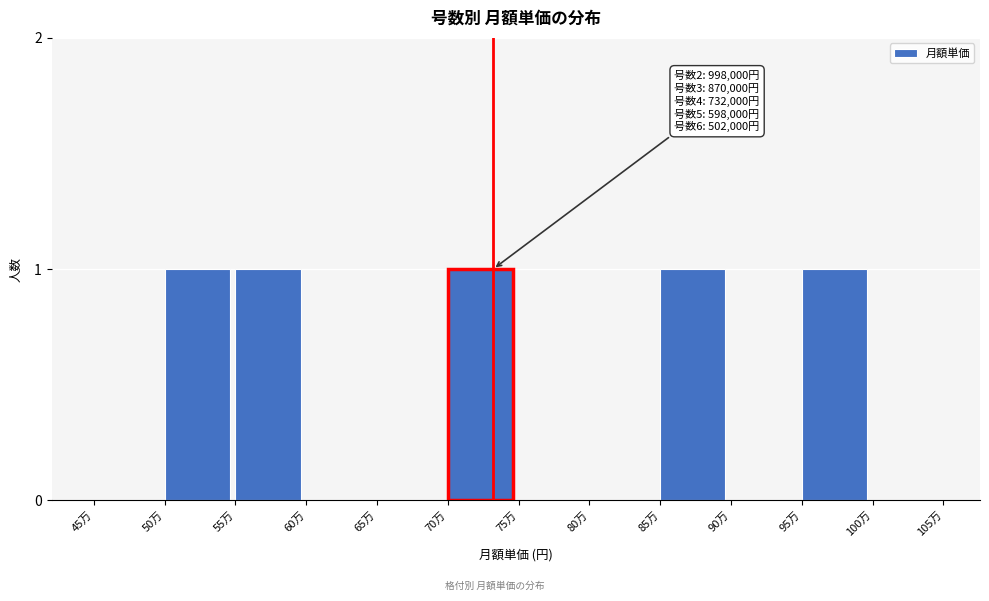

Reading left to right, list all the values displayed in this chart.

45万=0	50万=1	55万=1	60万=0	65万=0	70万=1	75万=0	80万=0	85万=1	90万=0	95万=1	100万=0